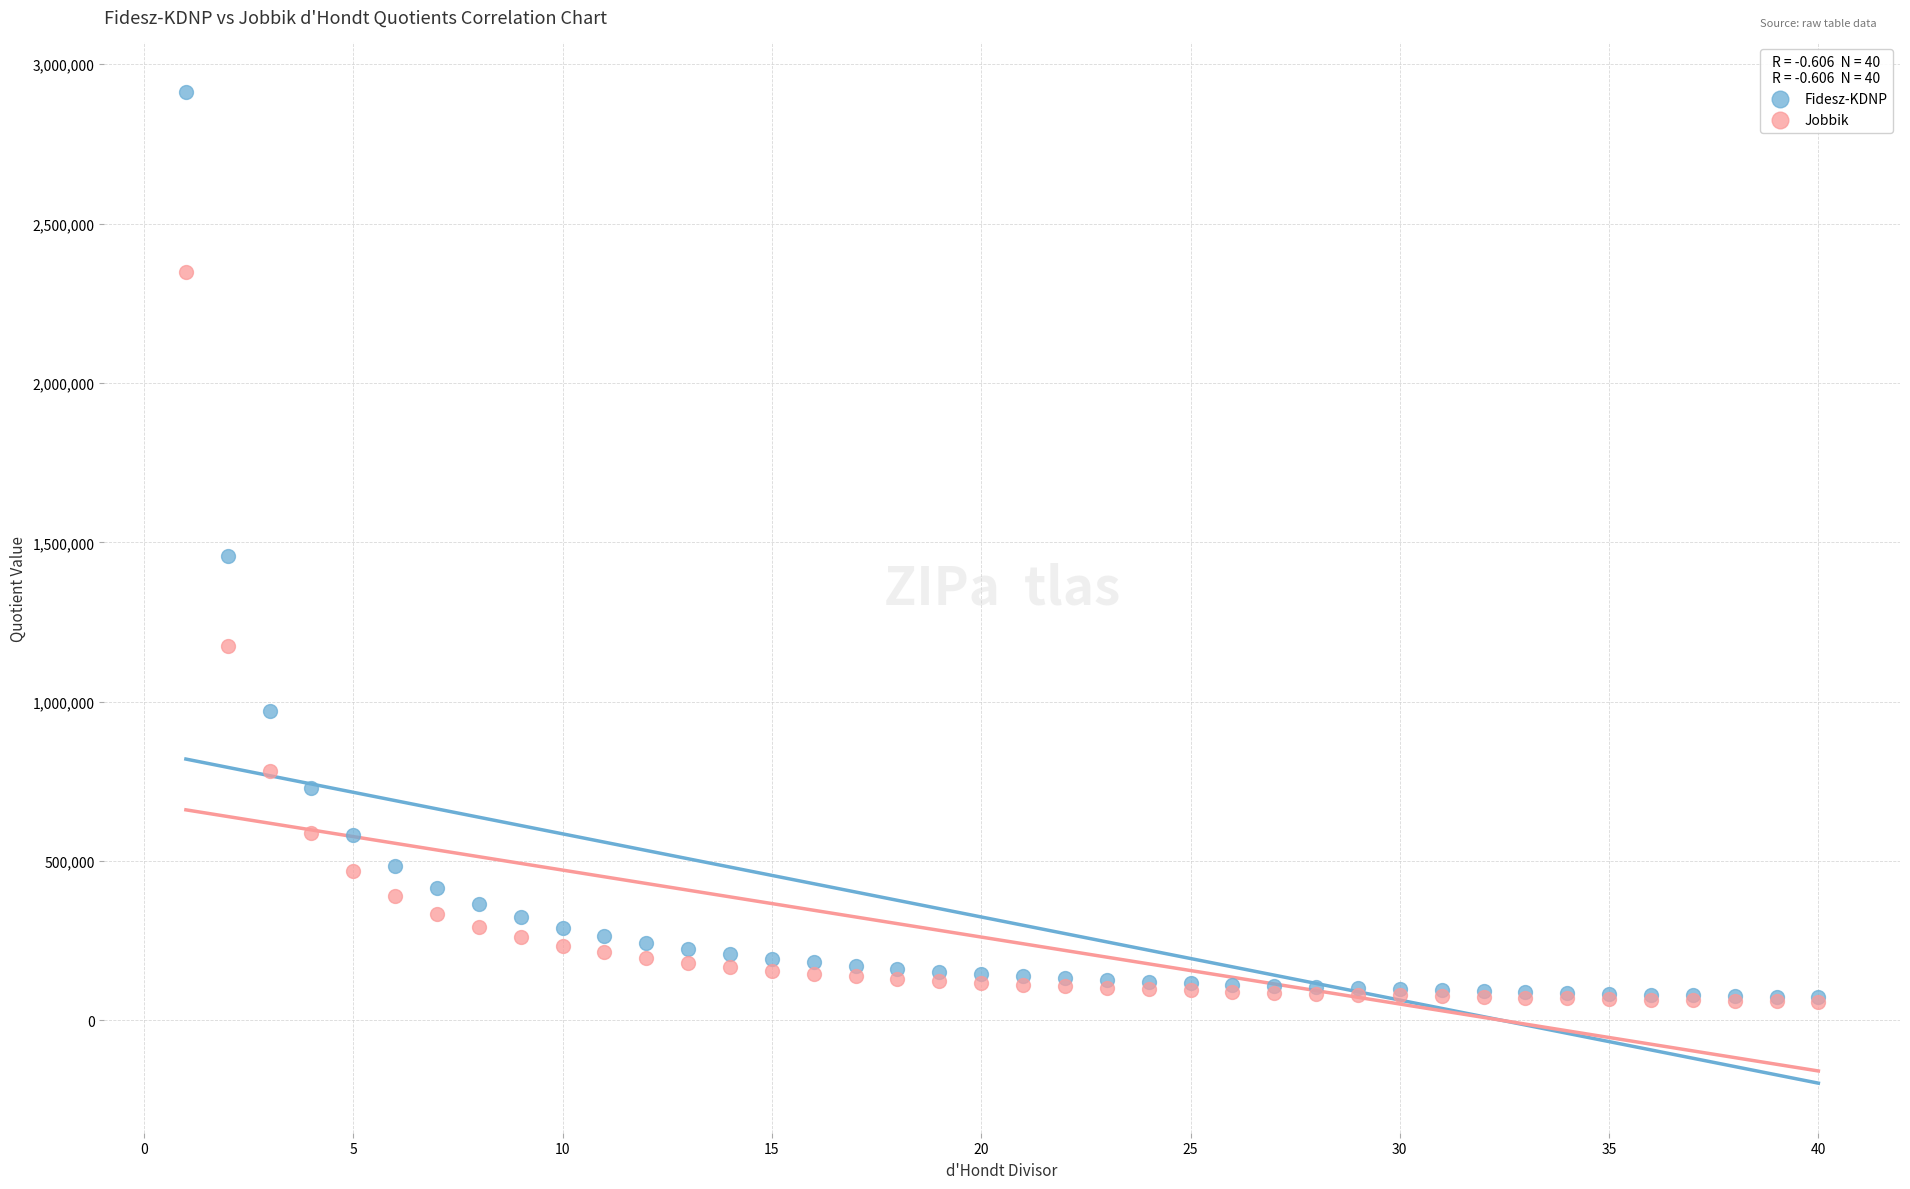

In the Fidesz-KDNP series, what Y value is closest to 1492882?

1456471.0